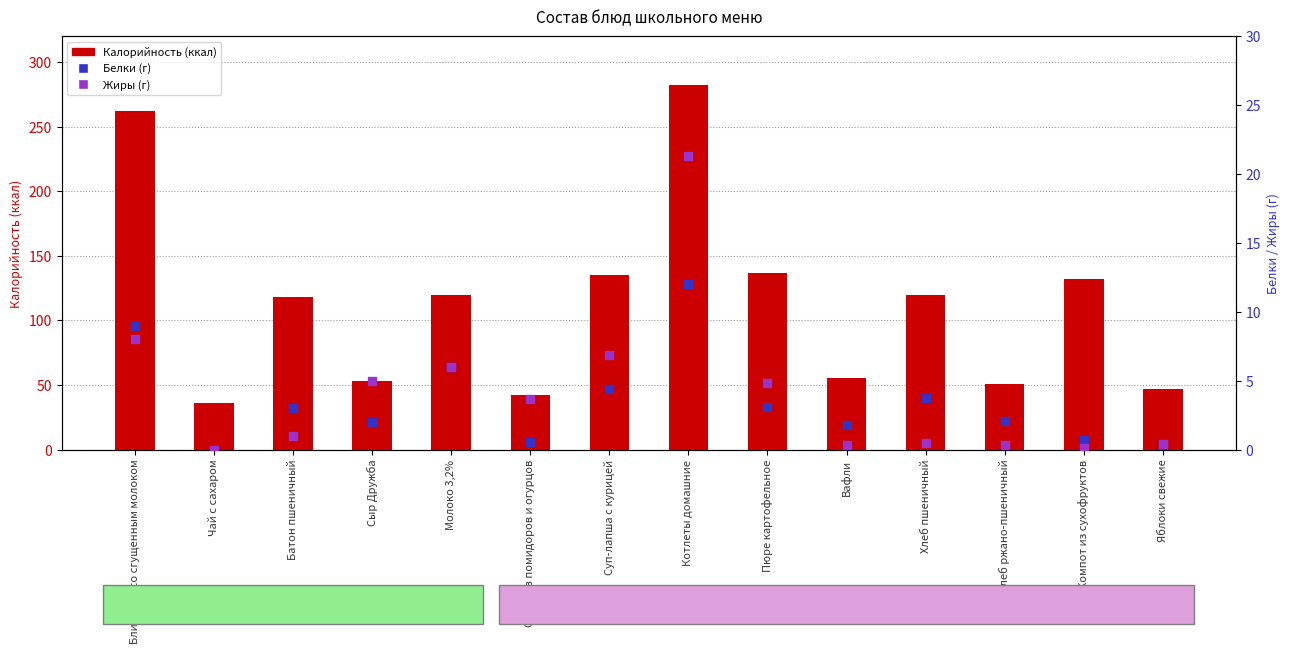

What is the total value across all series at Хлеб пшеничный?

123.8